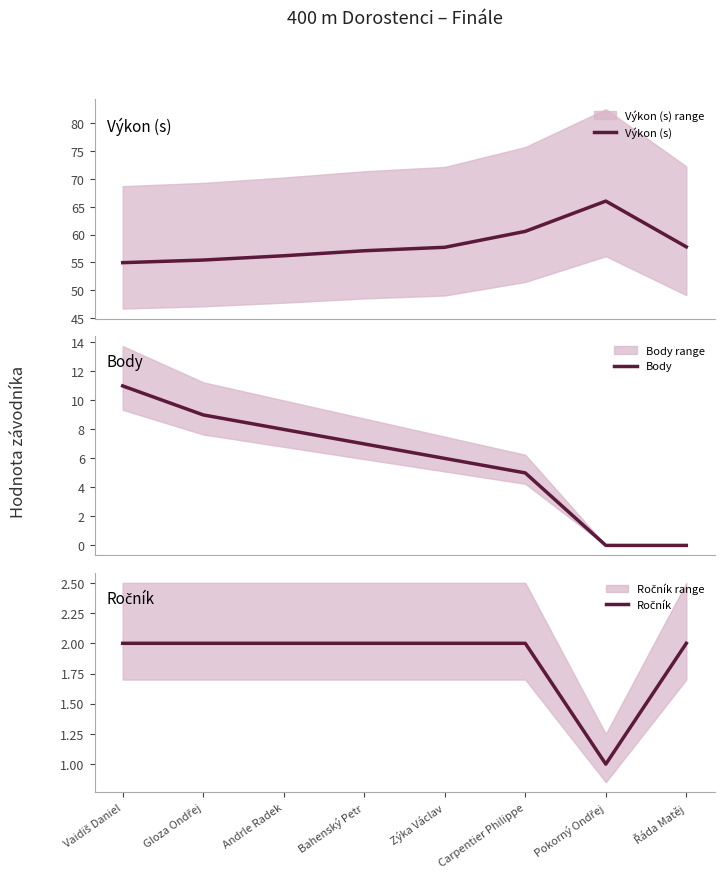

What is the spread (max minus min) of values at Pokorný Ondřej?

66.0